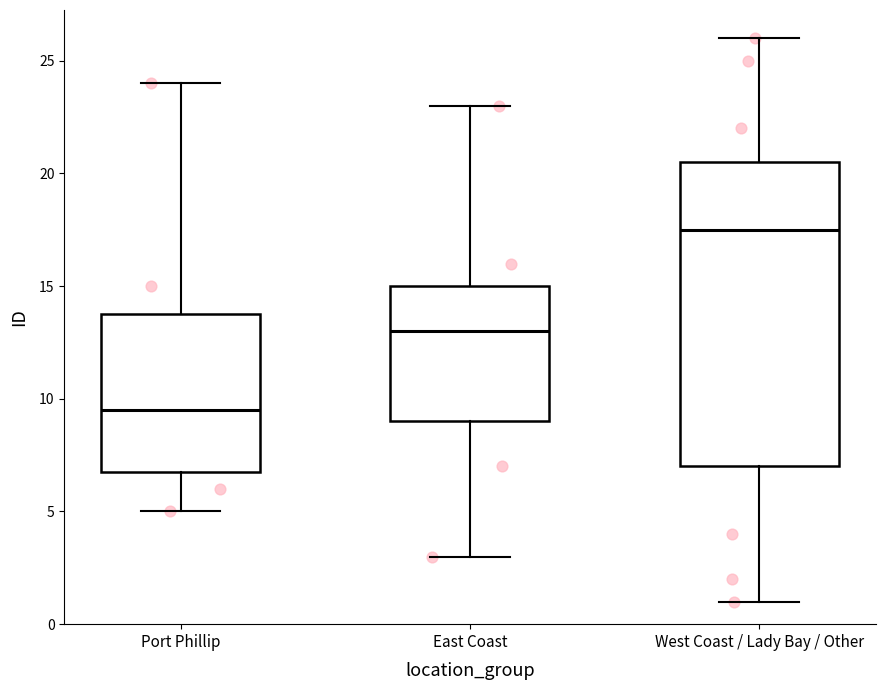

Which box's median line is the highest?

West Coast / Lady Bay / Other